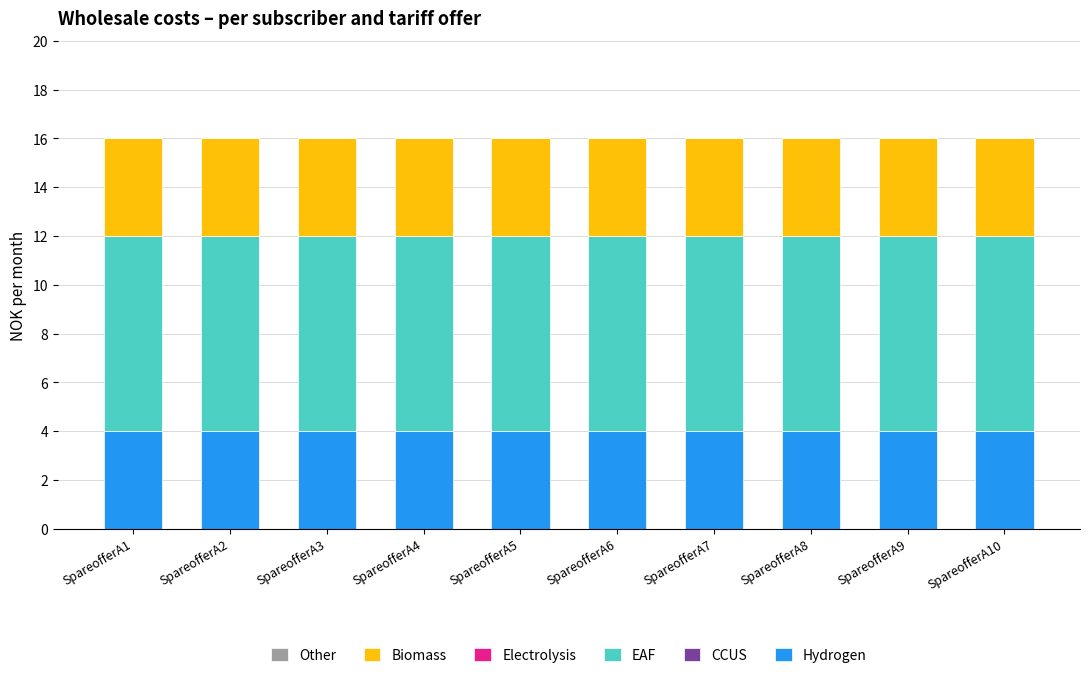

True or false: Hydrogen has a value of 1 at SpareofferA4.

False